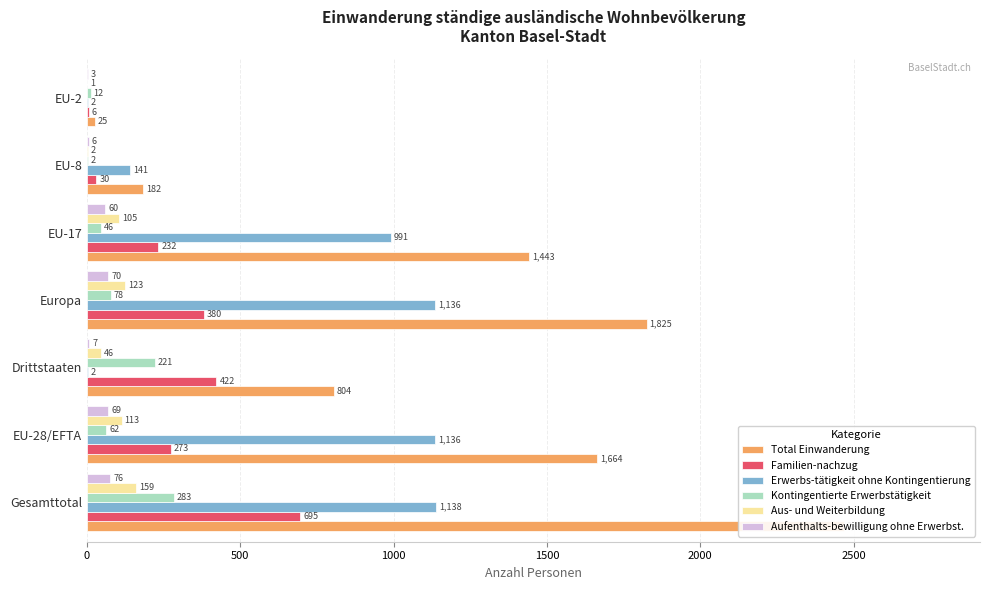

What is the difference between the maximum and minimum values in the Aufenthalts-bewilligung ohne Erwerbst. series?

73